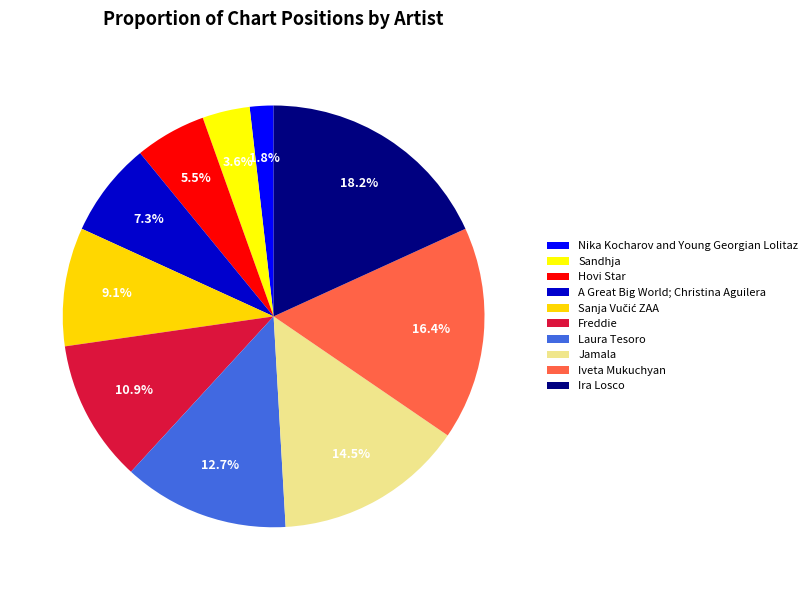

How much of the chart is everything except A Great Big World; Christina Aguilera?

92.7%